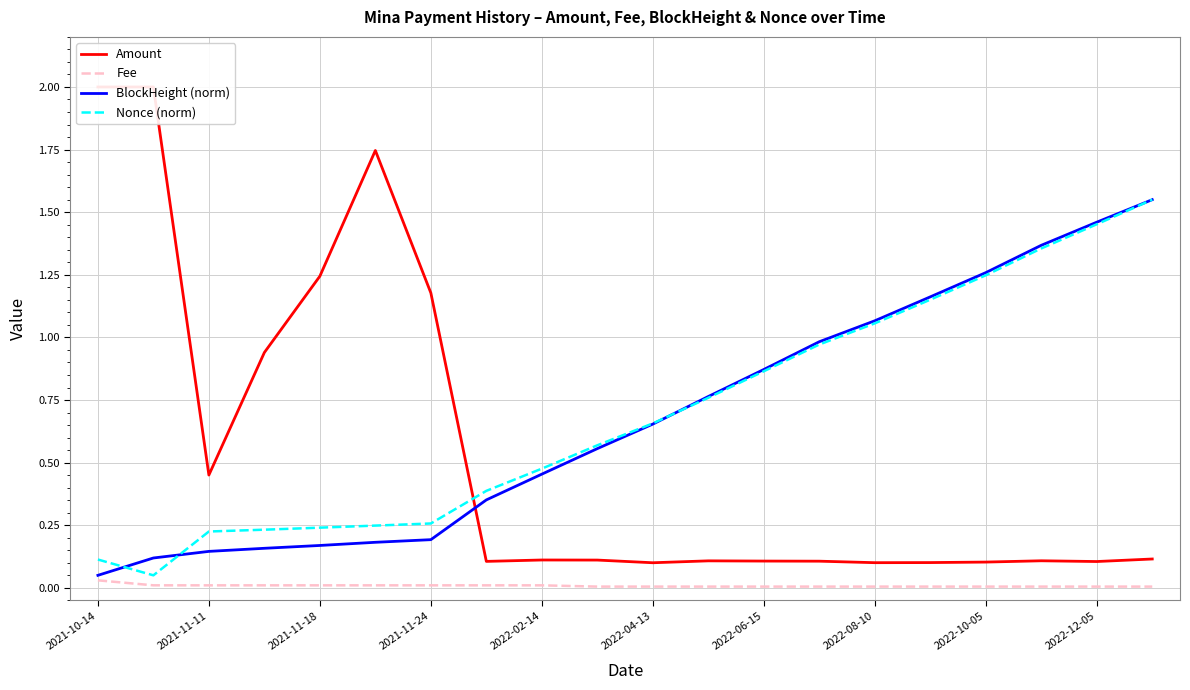

Count the Fee values in the range 0 to 1.

20